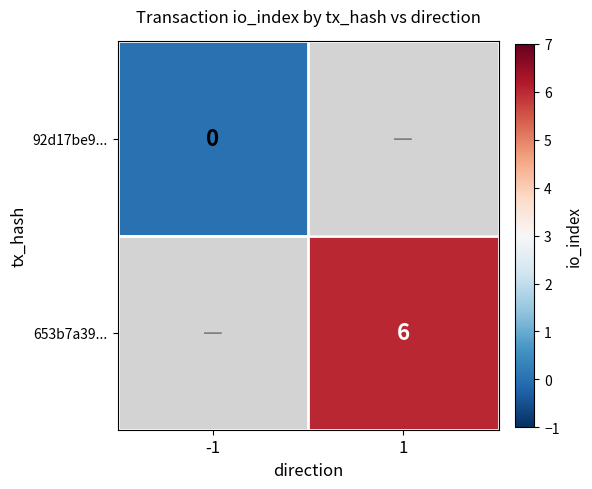

True or false: 653b7a39... has a value of 9 at 1.

False